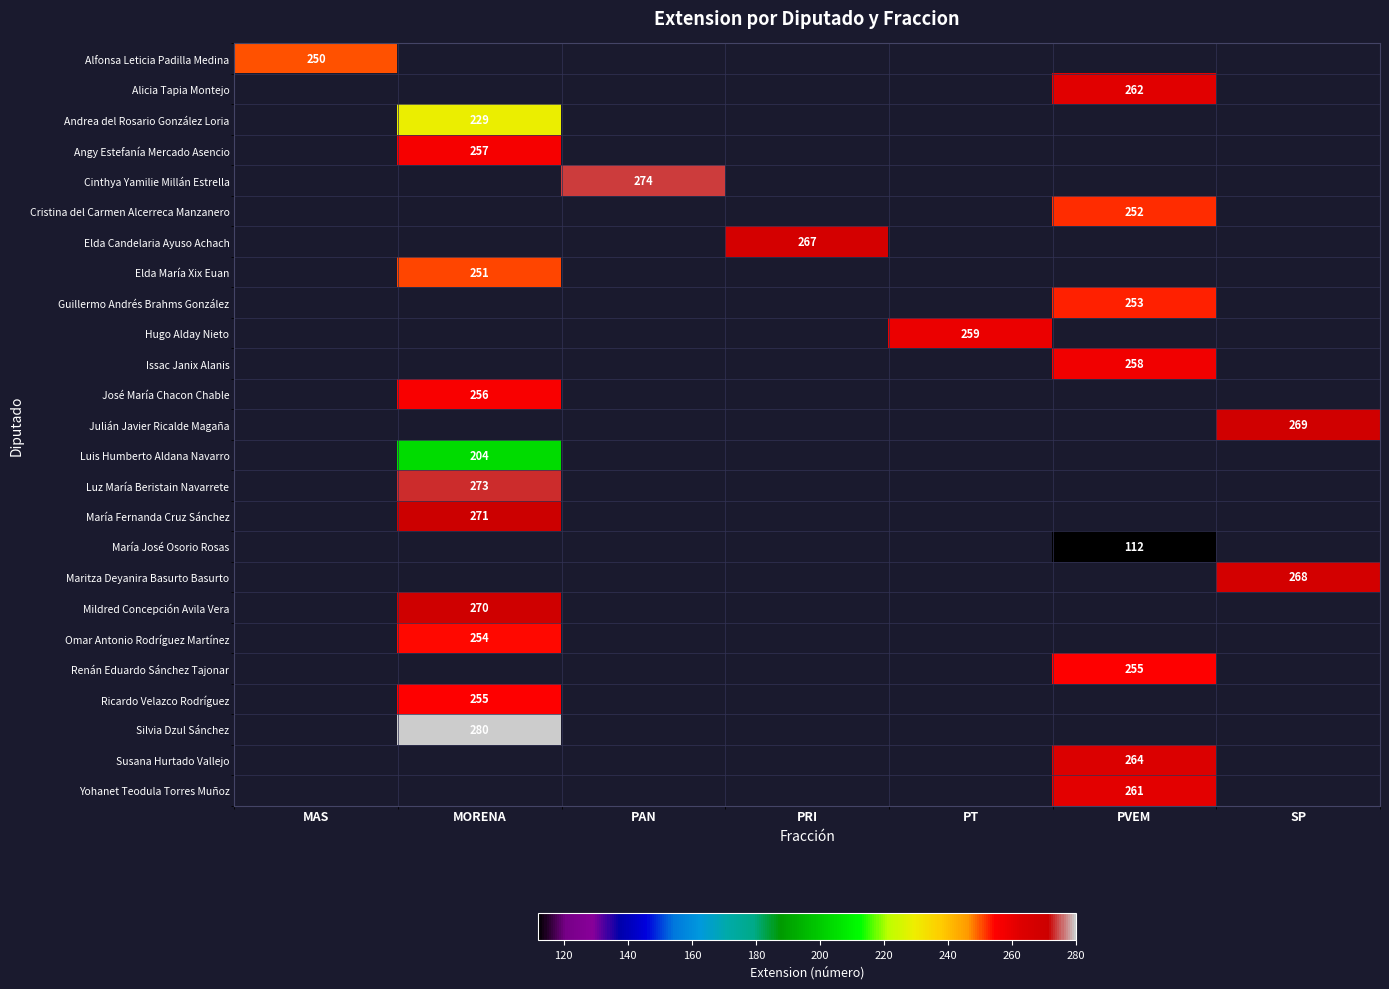

The Hugo Alday Nieto series shows 259 at PT. True or false?

True